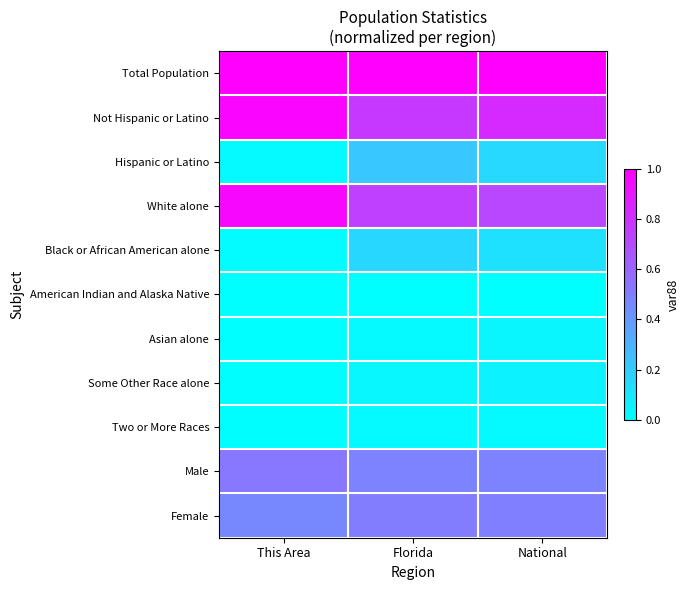

Which category has the highest value across all series?

This Area